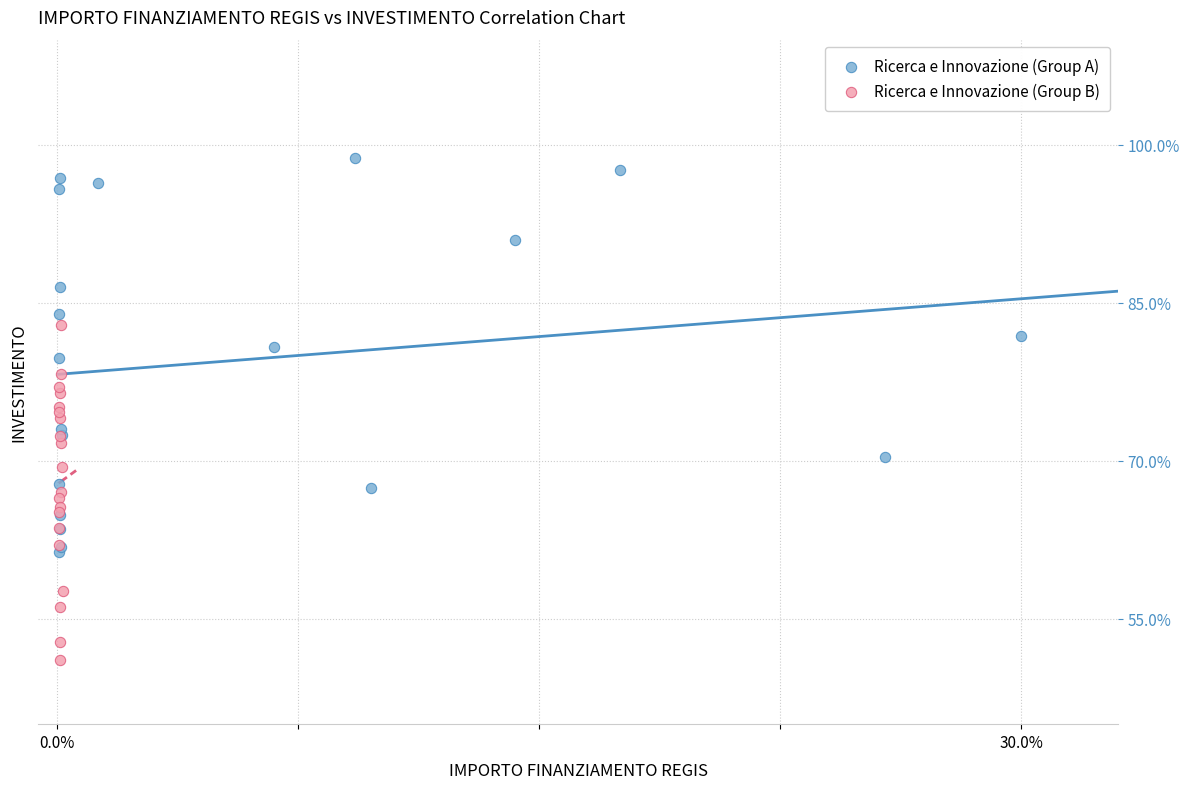

Which series reaches the minimum Y coordinate?

Ricerca e Innovazione (Group B)